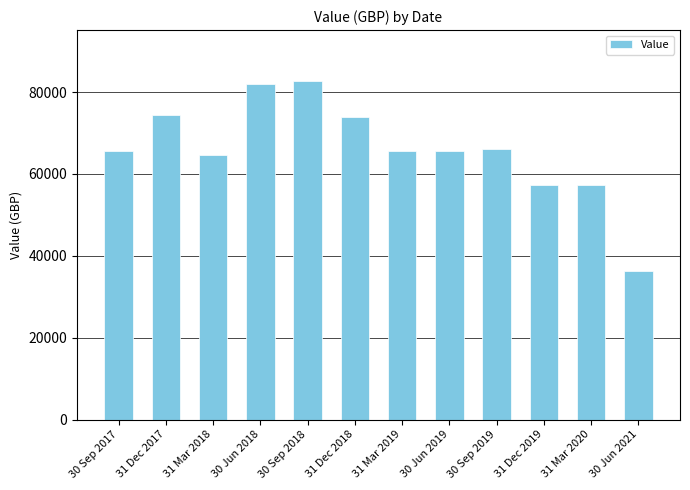

What position from the right is 30 Jun 2019?

5